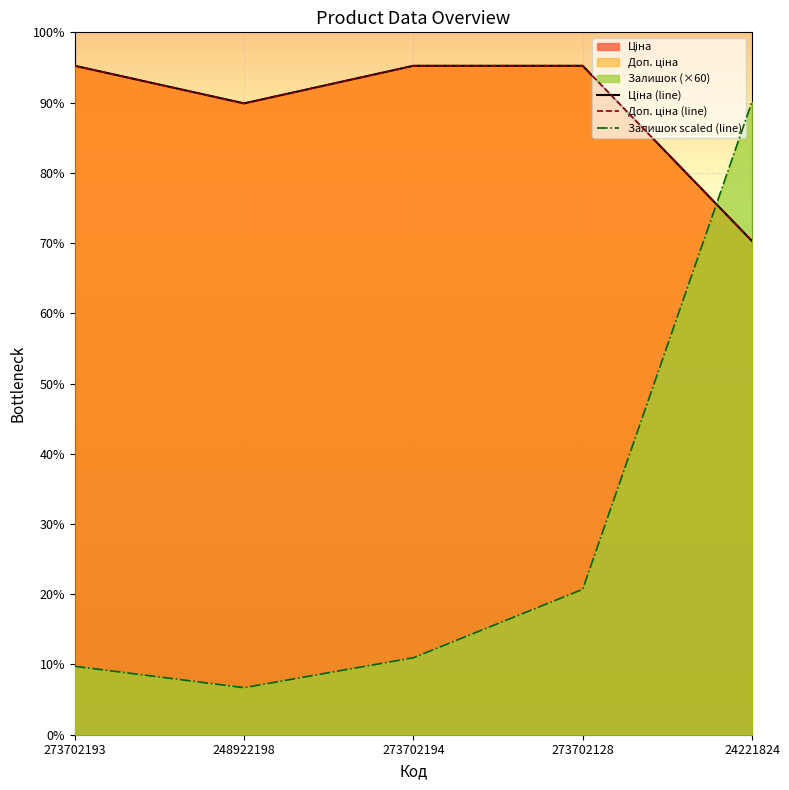

Is it true that Залишок equals 960.0 at 273702193?

True